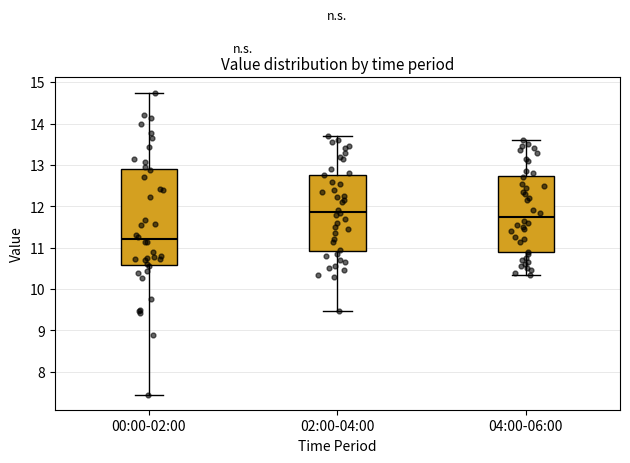

Reading left to right, read every box against the y-axis: the position of its median line, the range the box covers, and the ends of its whiskers. The values are not printed on the chart, so give them approximately, as read against the axis.

00:00-02:00: median 11.2, box 10.6 to 12.9, whiskers 7.5 to 14.8
02:00-04:00: median 11.9, box 10.9 to 12.8, whiskers 9.5 to 13.7
04:00-06:00: median 11.8, box 10.9 to 12.7, whiskers 10.4 to 13.6